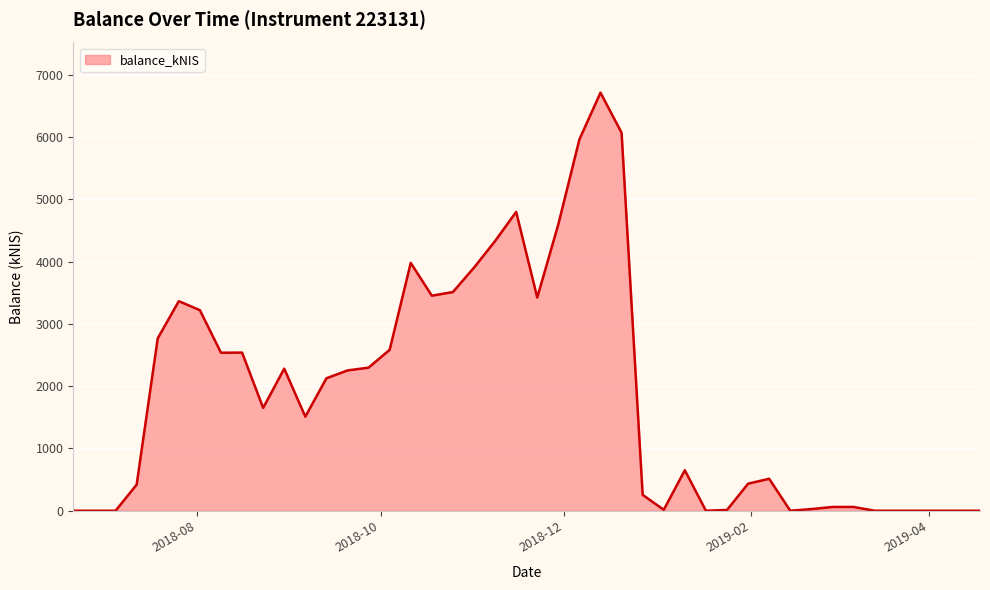

What is the difference between the maximum and minimum values?

6715.8